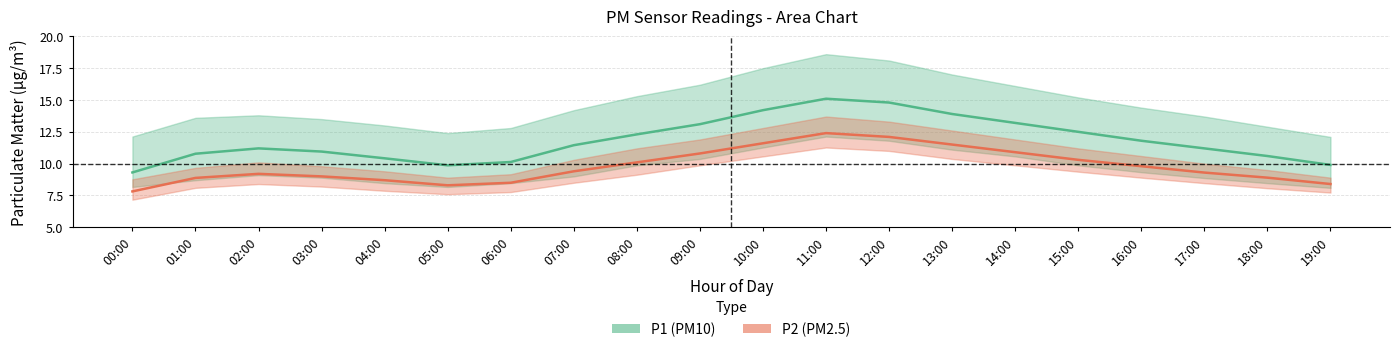

How many lines are shown in the chart?

6